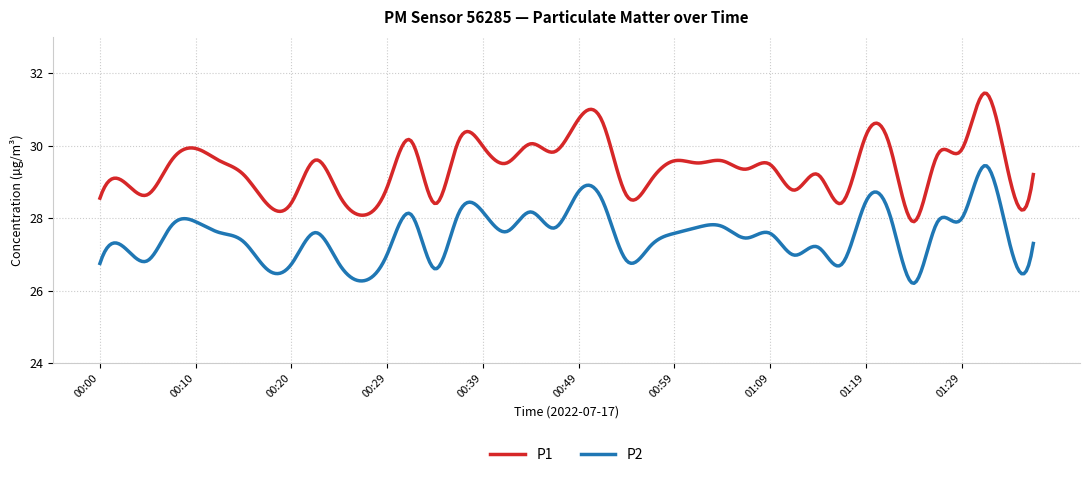

List the series in order of their peak value, lowest first.

P2, P1